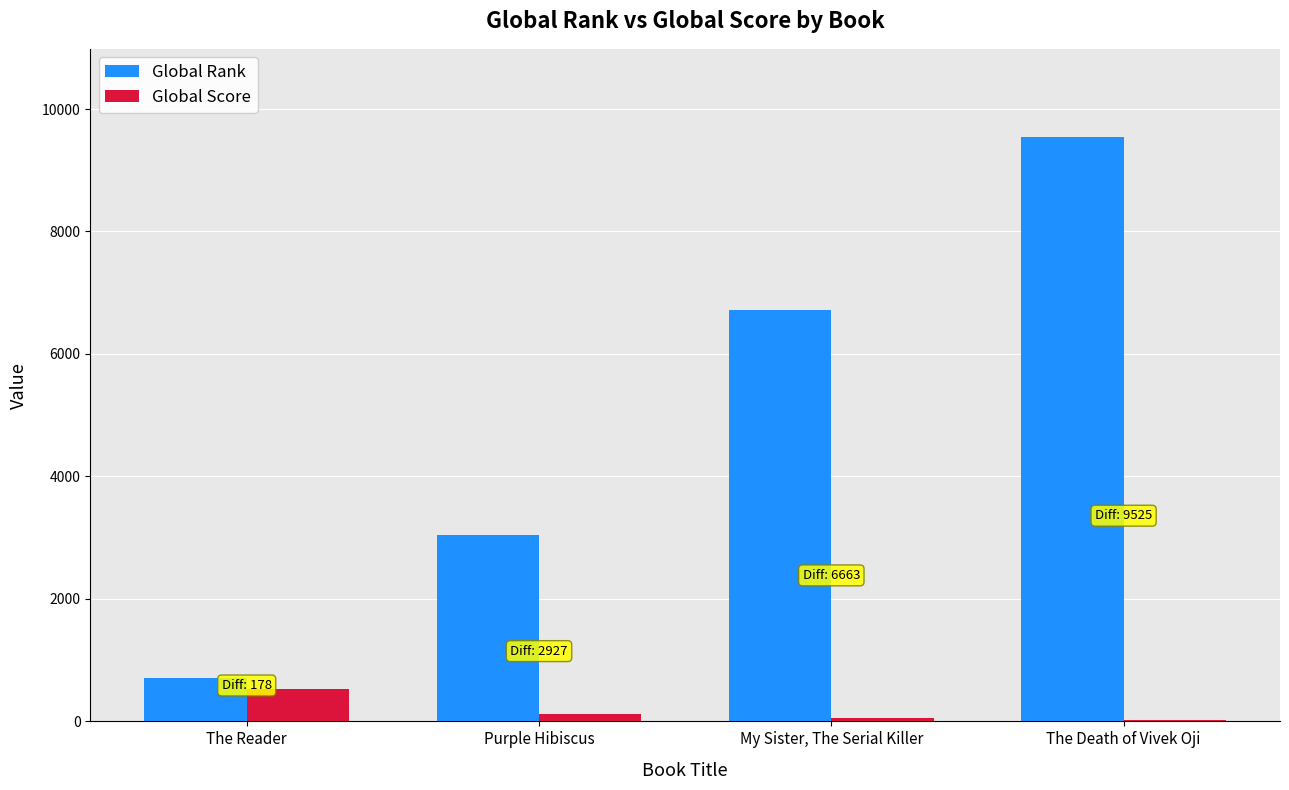

Which series changed the most between The Reader and The Death of Vivek Oji?

Global Rank